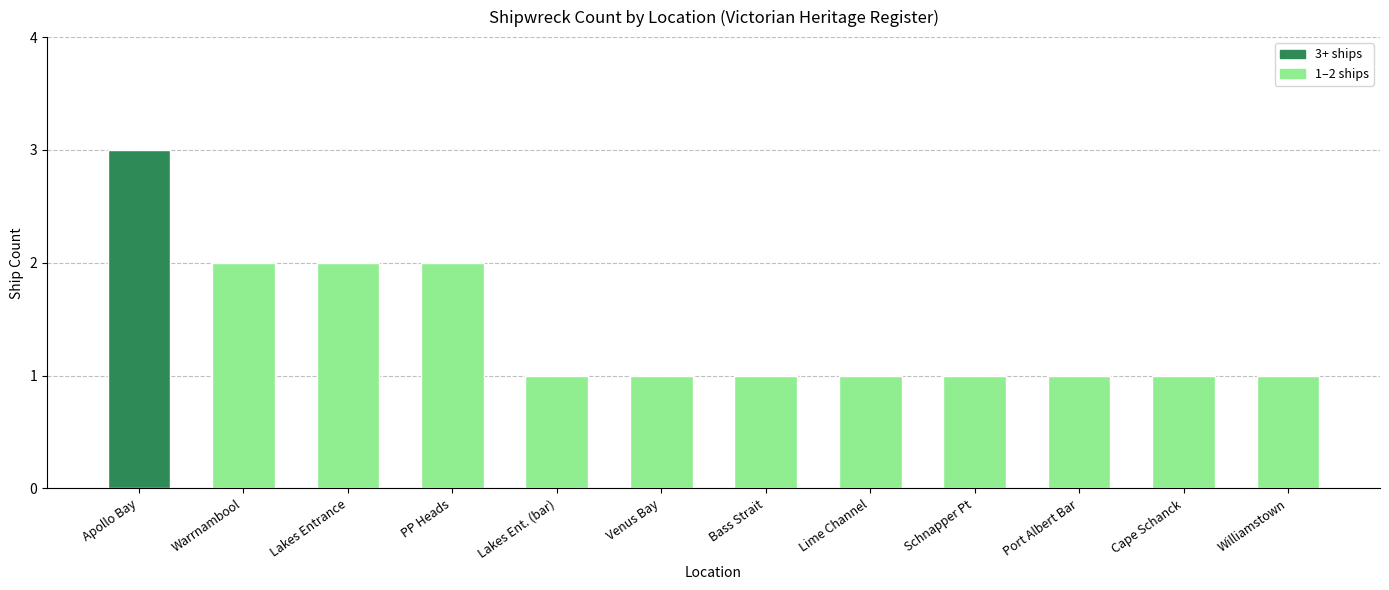

What is the maximum value shown in the chart?

3